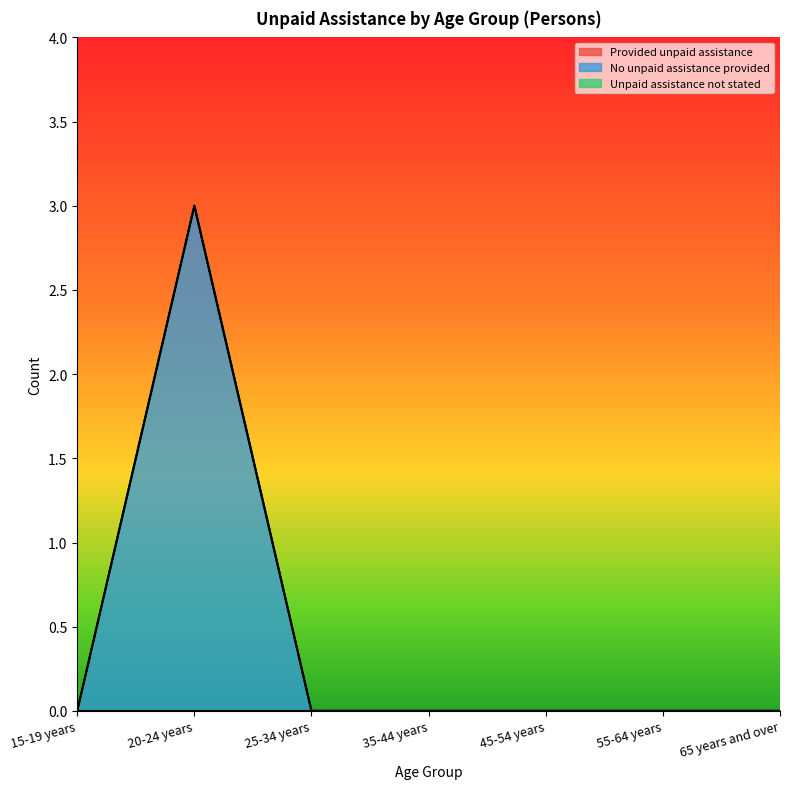

What is the label of the 2nd point from the right?

55-64 years